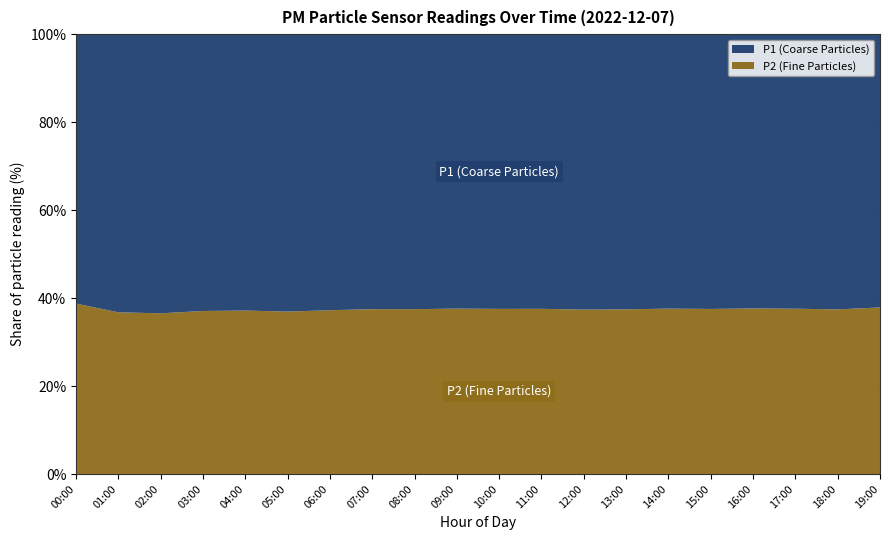

What is the minimum value for P2 (Fine Particles)?

36.5